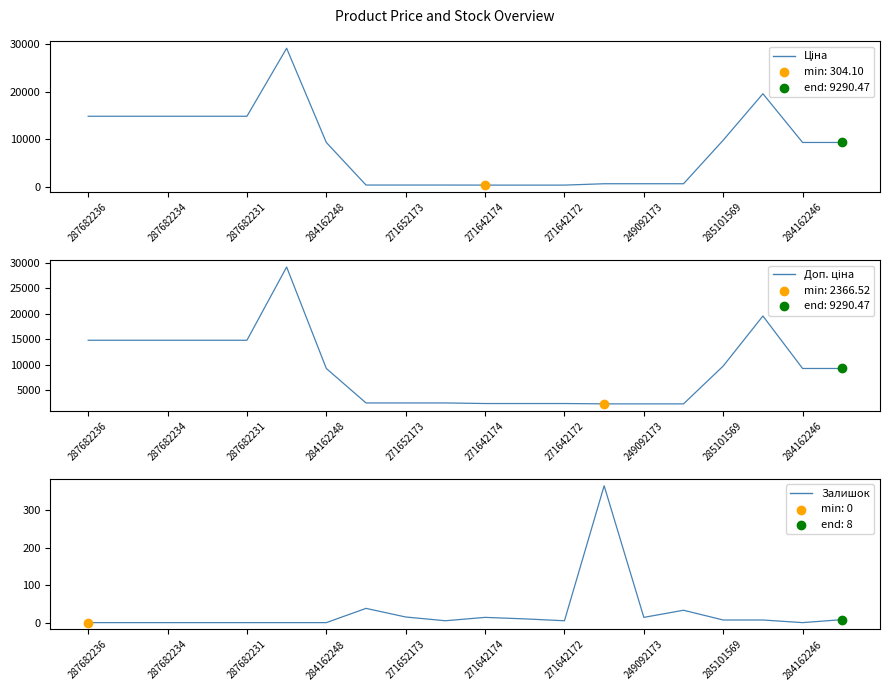

Which series has the largest total across all categories?

Доп. ціна